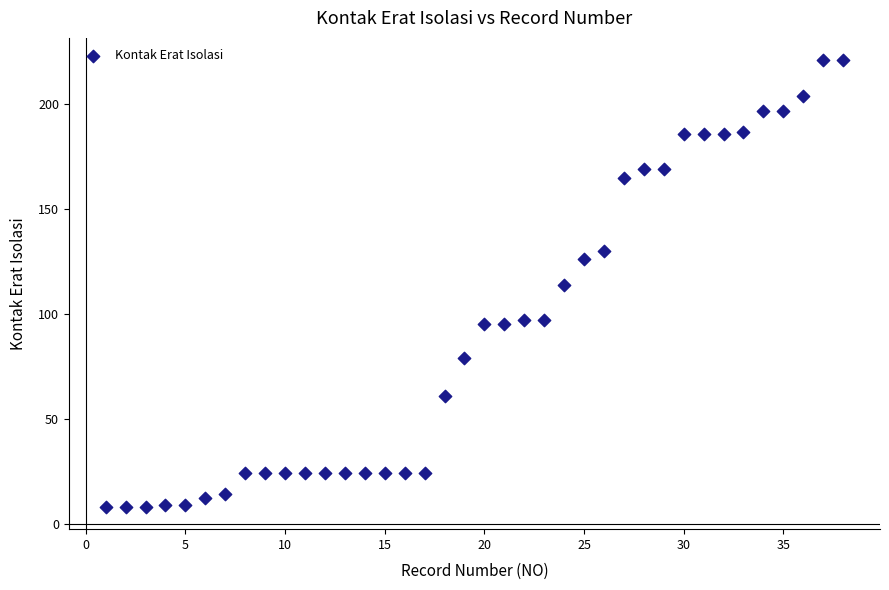

What is the range of X values (max minus min)?

37